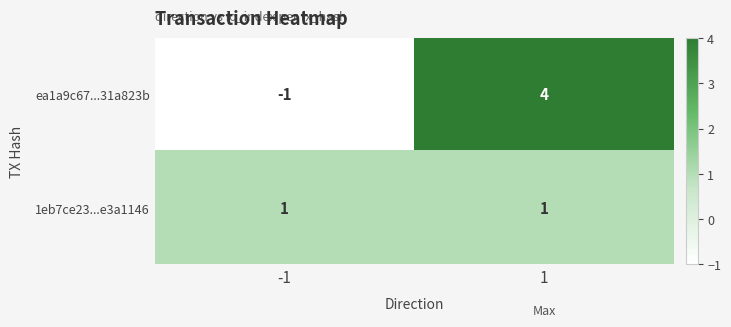

What is the difference between the maximum and minimum values in the ea1a9c67...31a823b series?

5